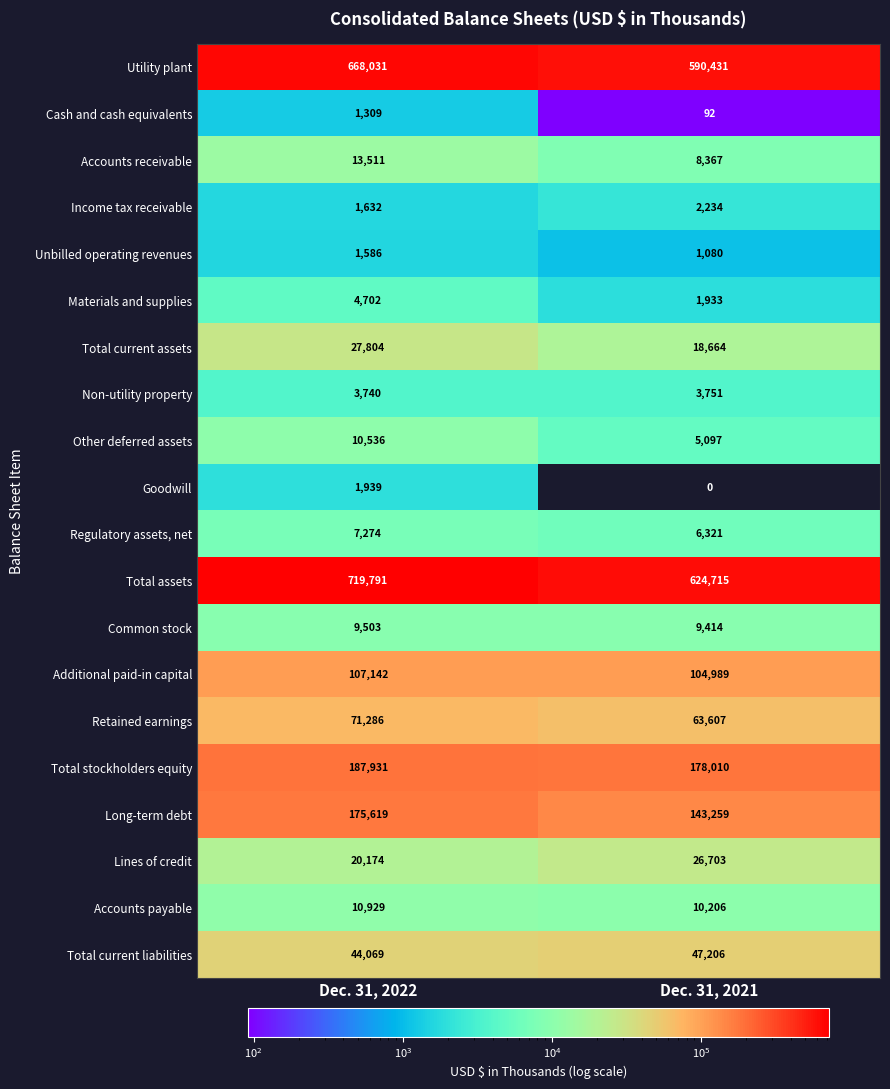

What is the average value of the Goodwill series?

970